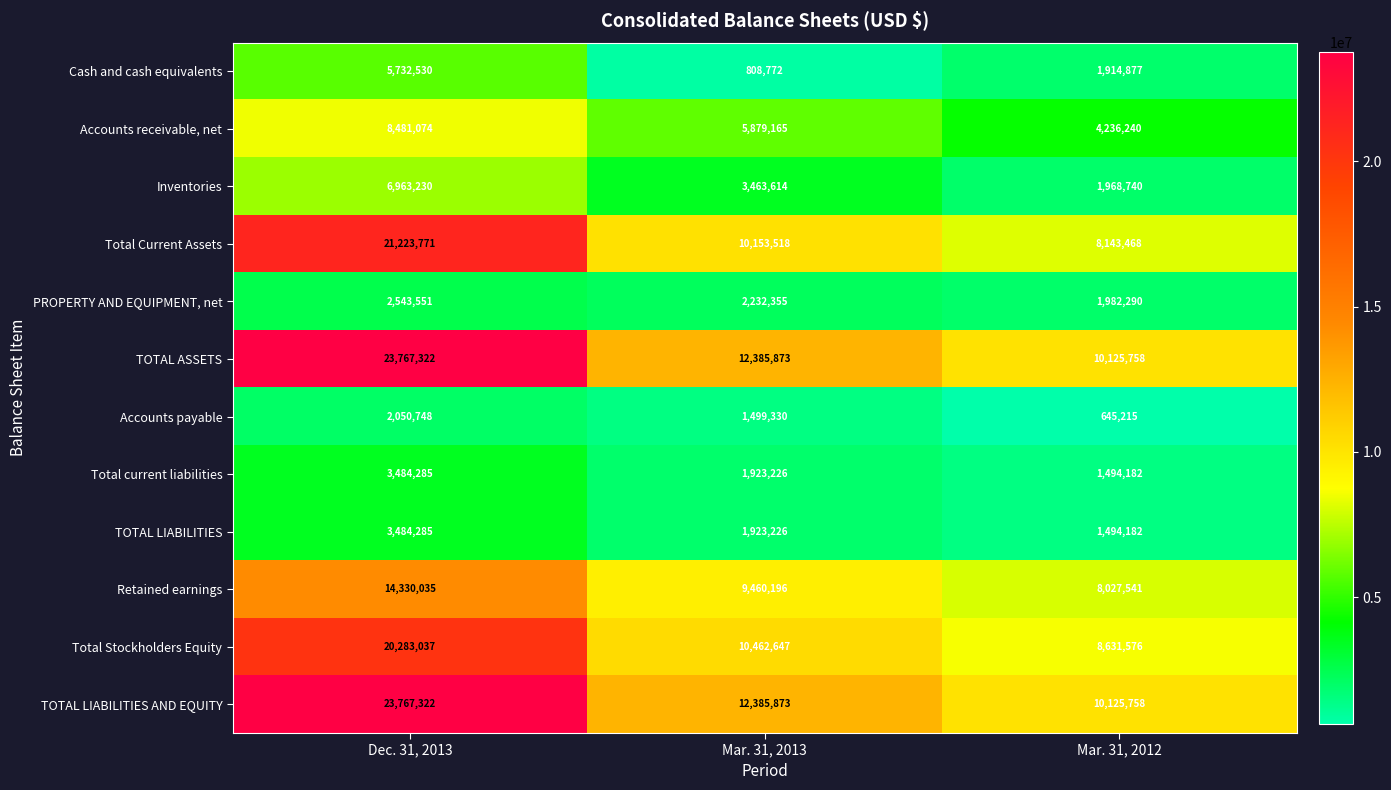

What is the spread (max minus min) of values at Mar. 31, 2012?

9480543